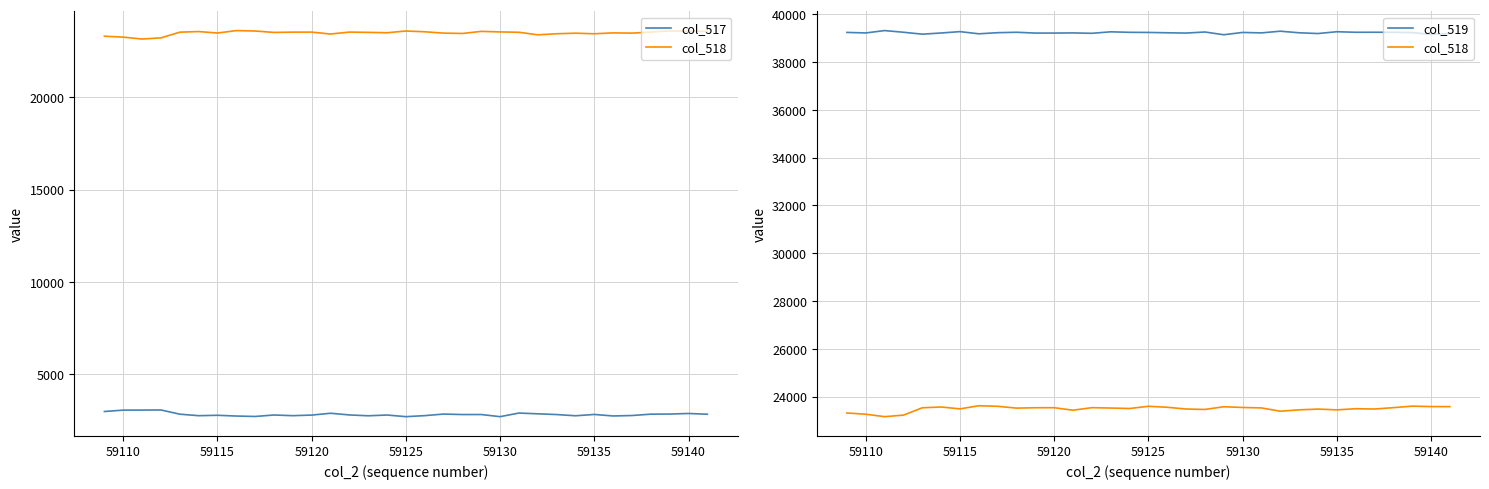

At how many categories does at least one series exceed 21046?

33